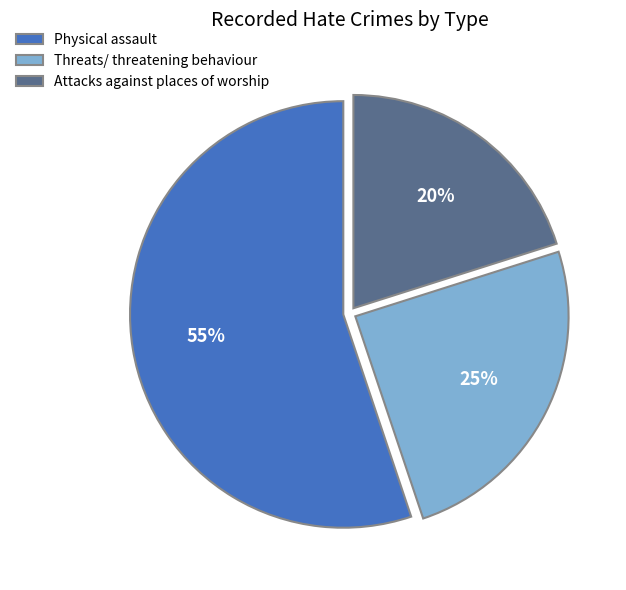

How many slices are in this pie chart?

3